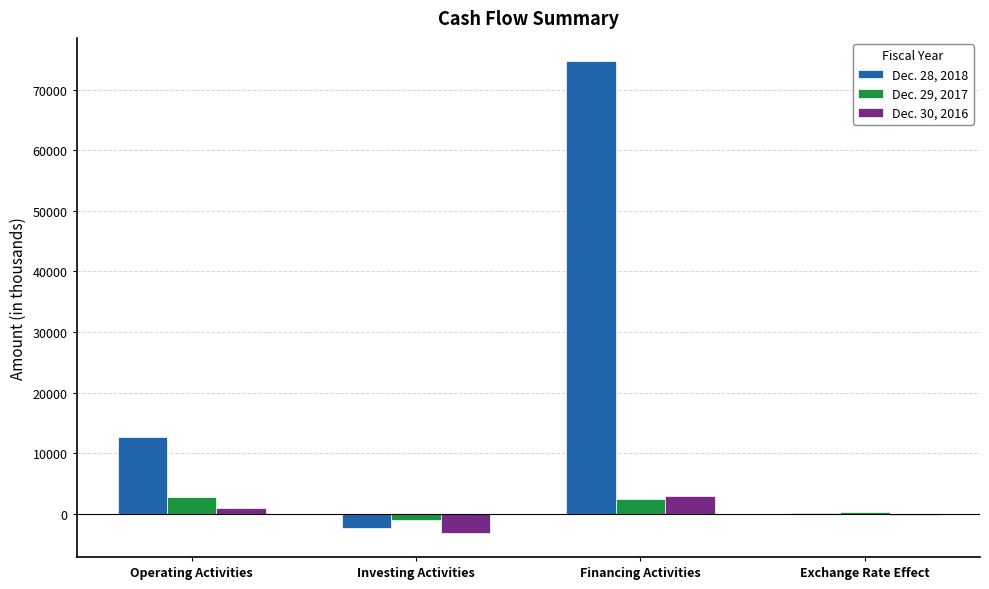

At which category is the sum across all series the highest?

Financing Activities